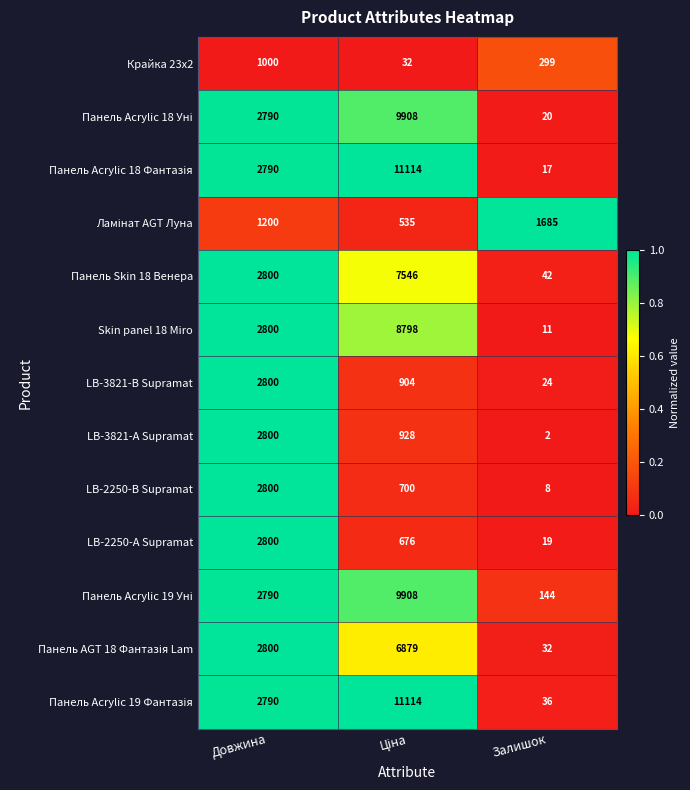

What is the spread (max minus min) of values at Довжина?

1800